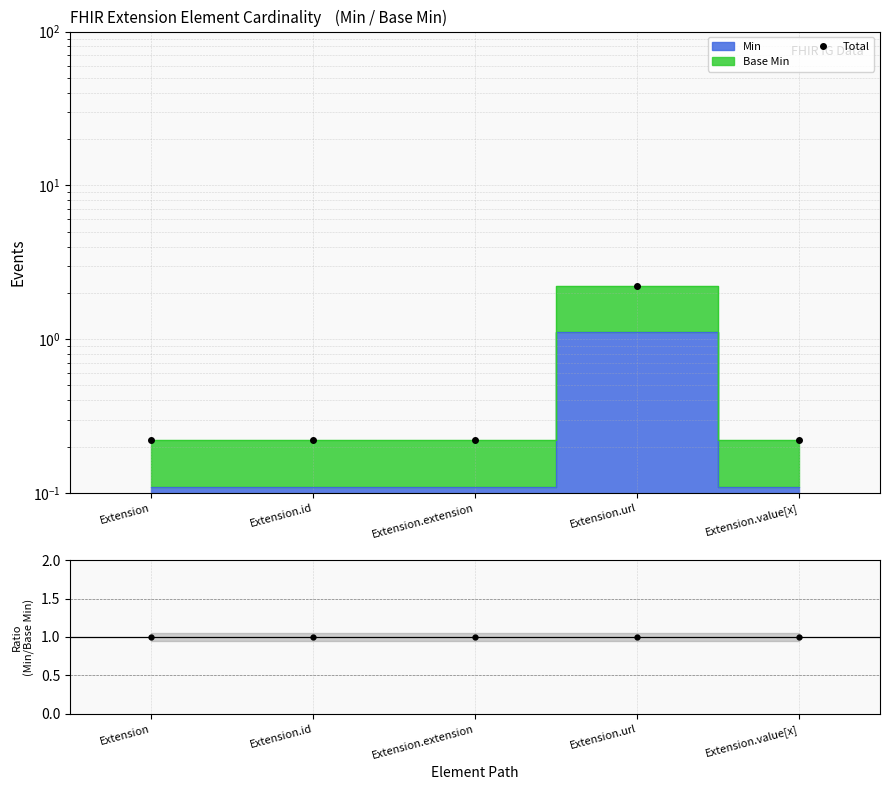

Which series has the widest spread of values?

Total